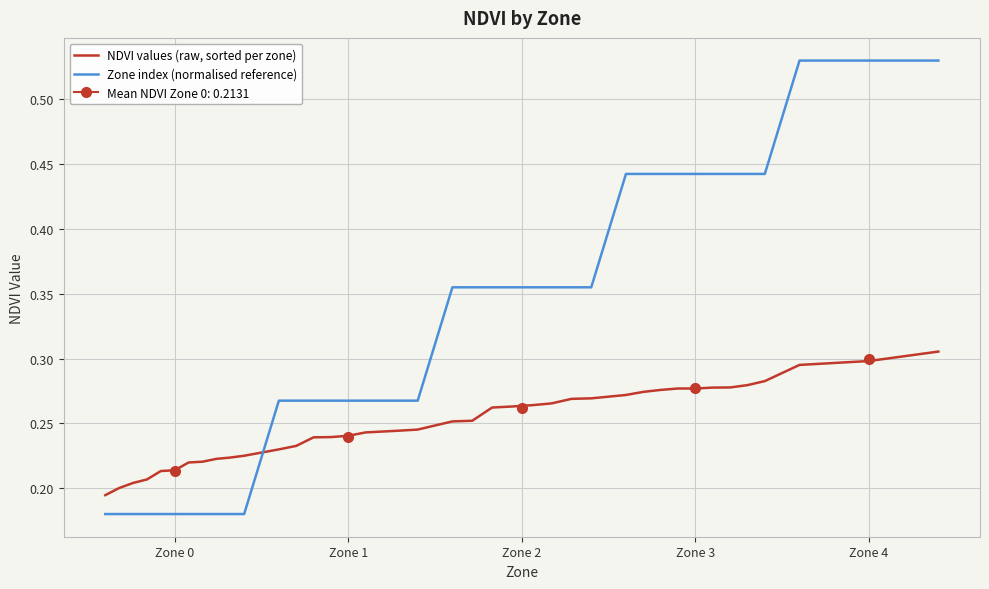

Is it true that NDVI values (raw, sorted per zone) equals 0.3 at Zone 0?

False